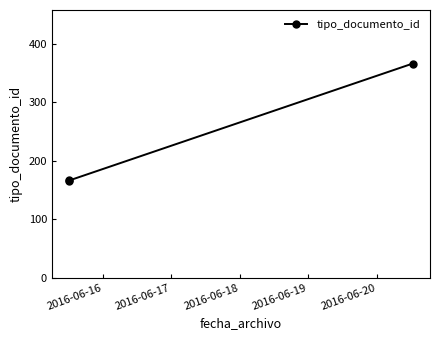

What is the sum of all values?

699